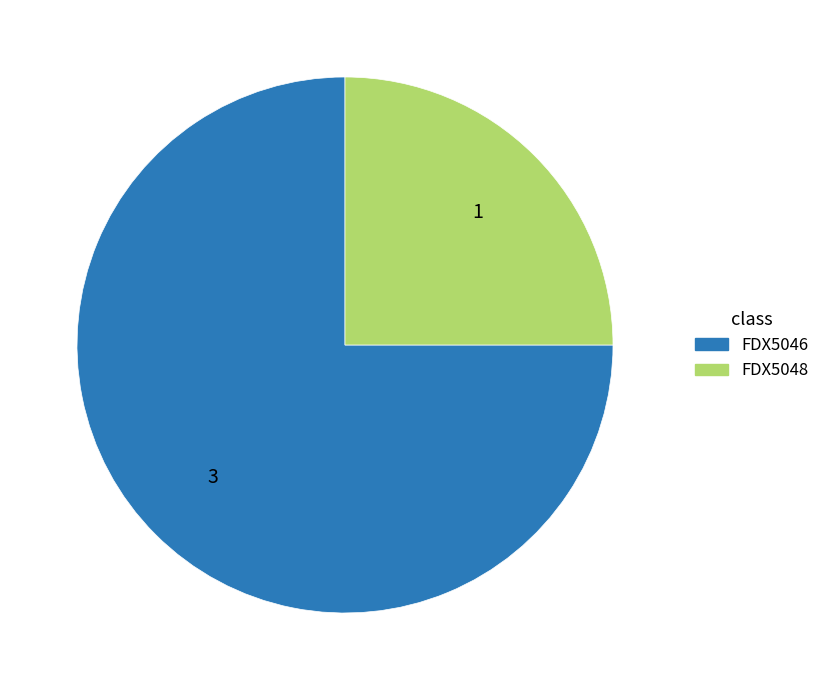

Between FDX5046 and FDX5048, which is larger?

FDX5046